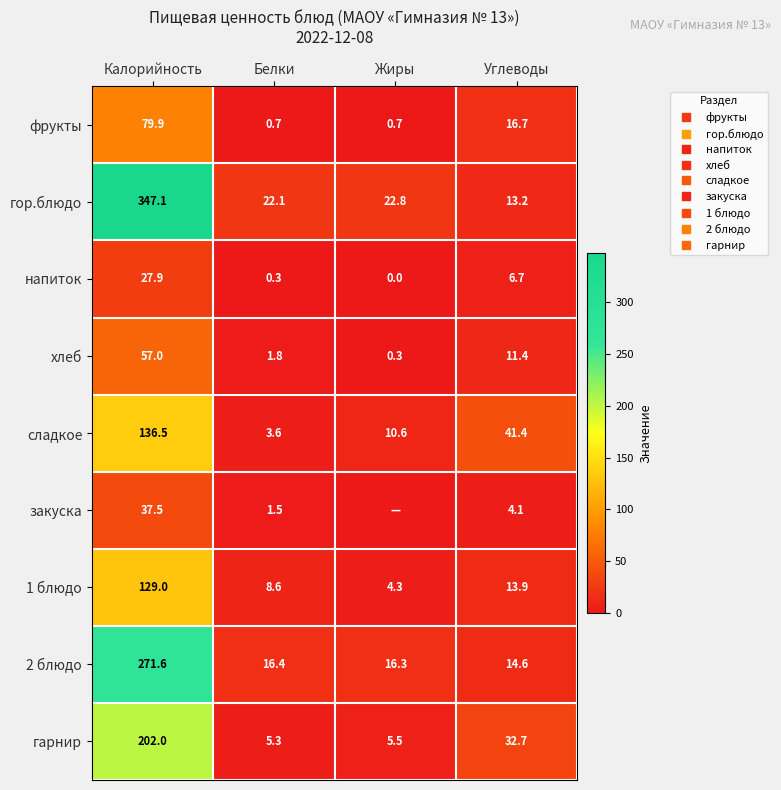

List the labels in order of напиток value, smallest first.

Жиры, Белки, Углеводы, Калорийность